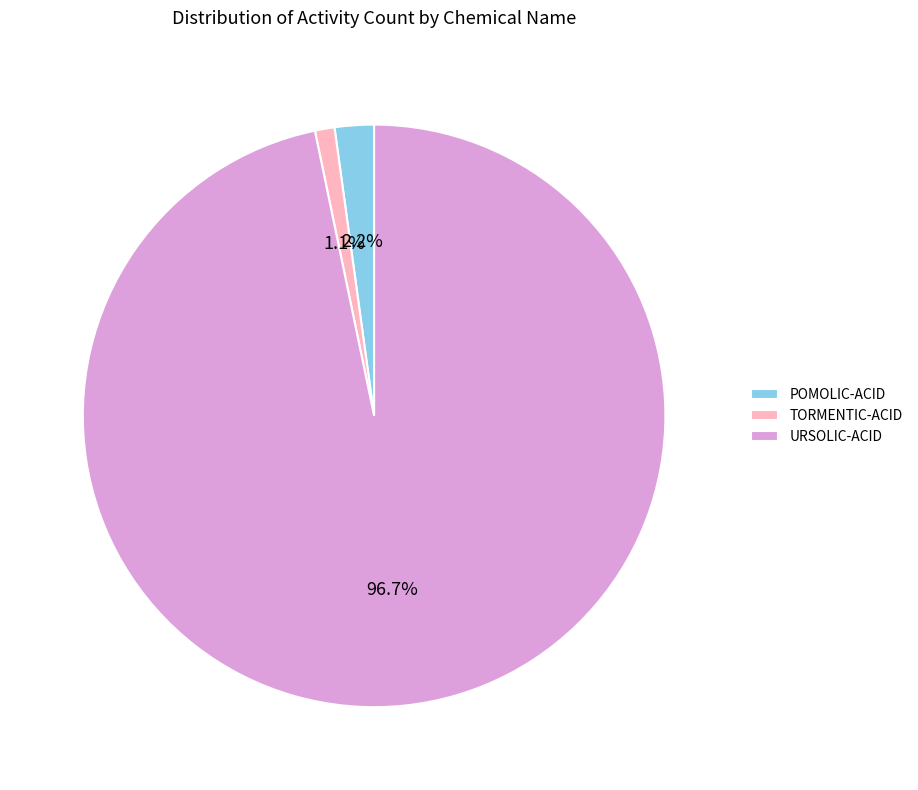

Which category has the biggest portion of the pie?

URSOLIC-ACID